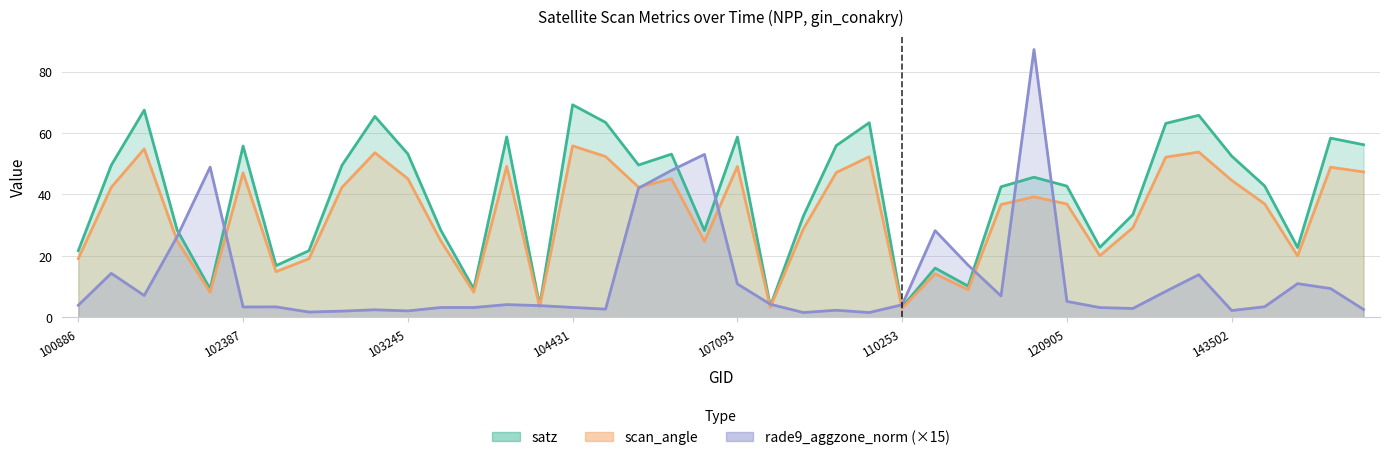

How many data points in scan_angle are less than 39?

20